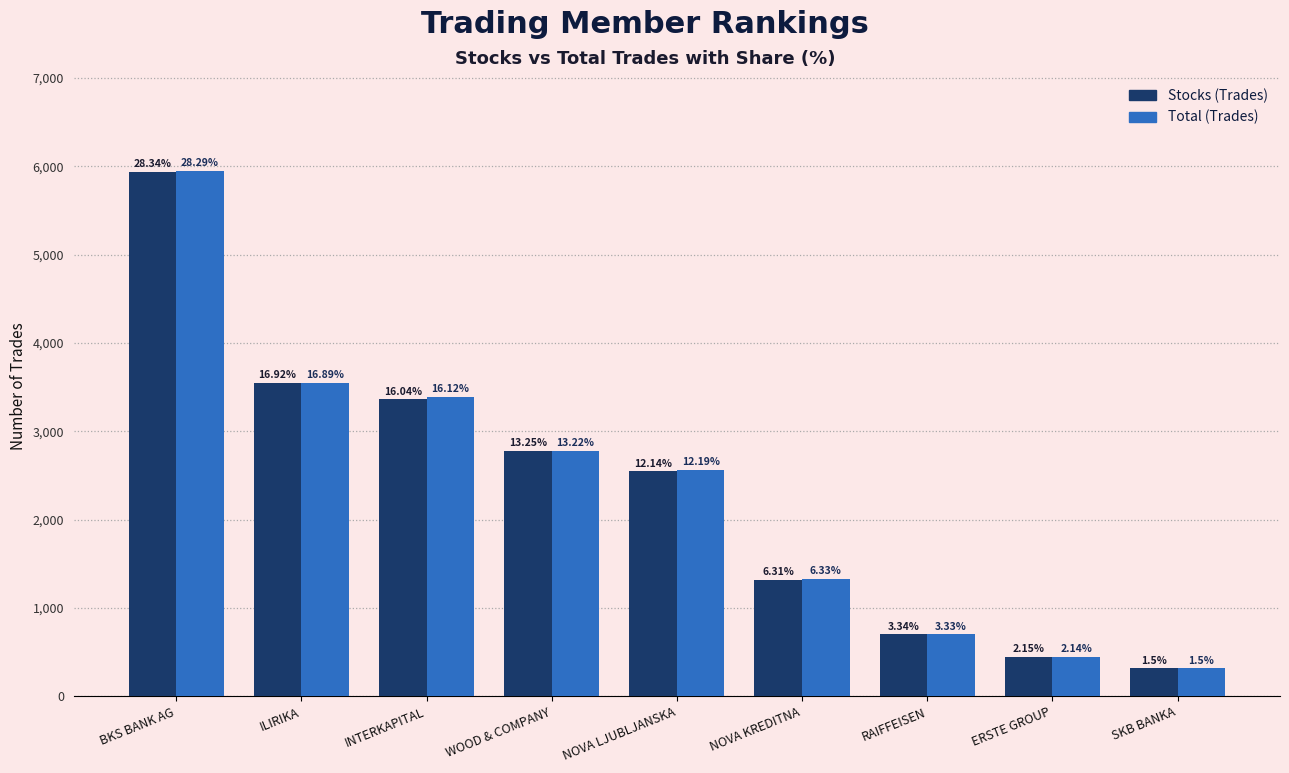

What are all the series names shown in the legend?

Stocks (Trades), Total (Trades)